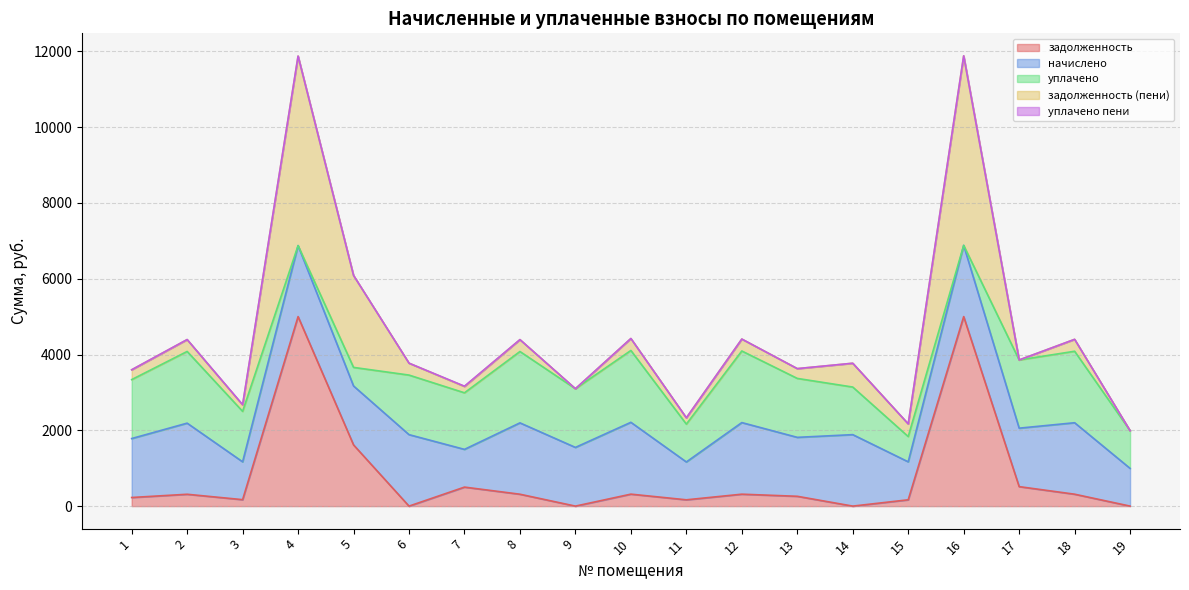

At 12, list the series in order from smallest to largest.

уплачено пени, задолженность, задолженность (пени), начислено, уплачено